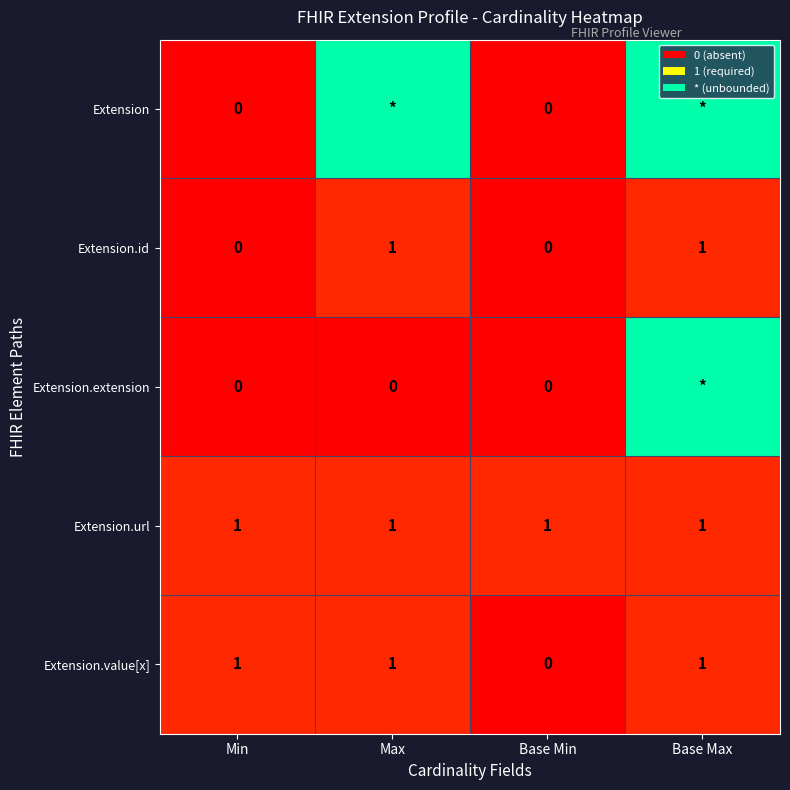

Is the value of Extension at Base Min greater than the value of Extension.url at Min?

No